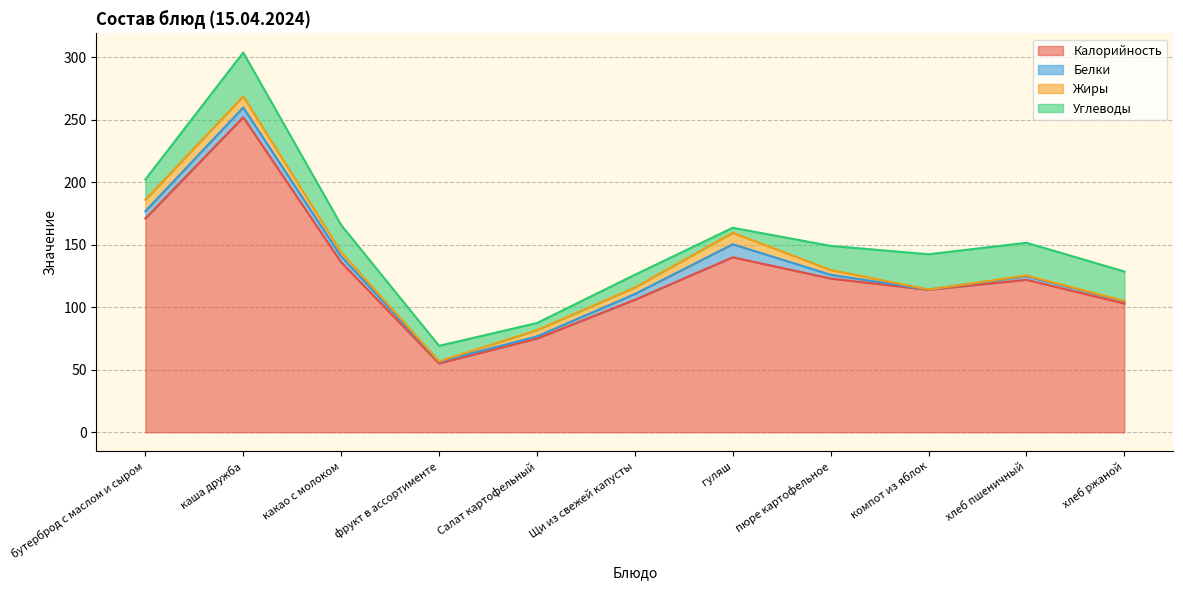

Reading right to left, list all the values displayed in this chart.

Калорийность: 103.0	122.0	114.0	123.0	140.0	106.0	75.0	55.1	136.0	252.0	171.0
Белки: 1.8	2.8	0.2	3.0	10.4	4.6	1.7	1.4	4.7	7.8	5.8
Жиры: 0.3	0.6	0.0	3.8	9.2	5.2	5.0	0.3	3.3	8.9	9.2
Углеводы: 23.5	26.2	28.2	19.3	4.0	10.2	5.7	12.4	21.8	35.1	16.2